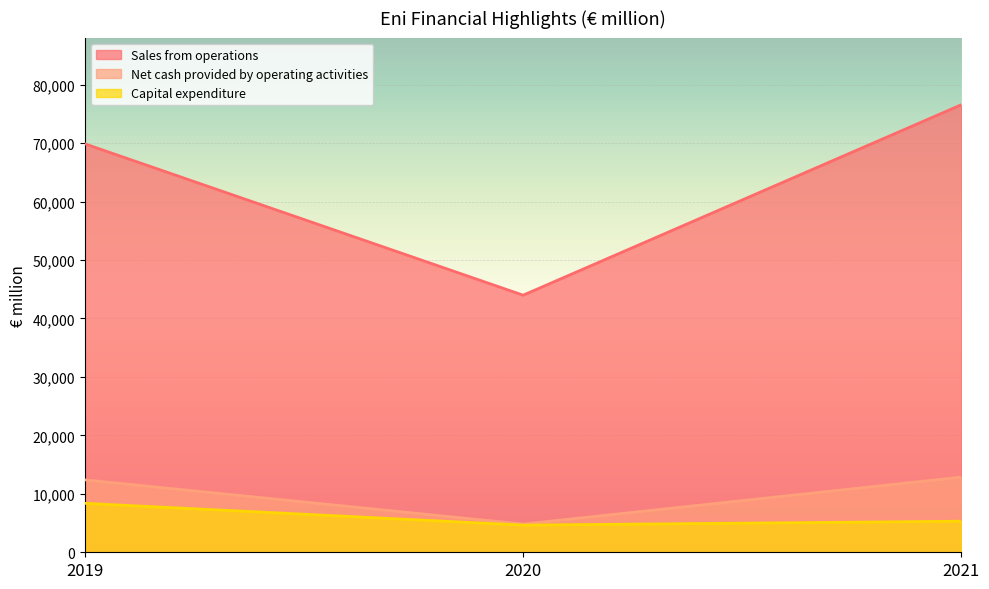

How many lines are shown in the chart?

3